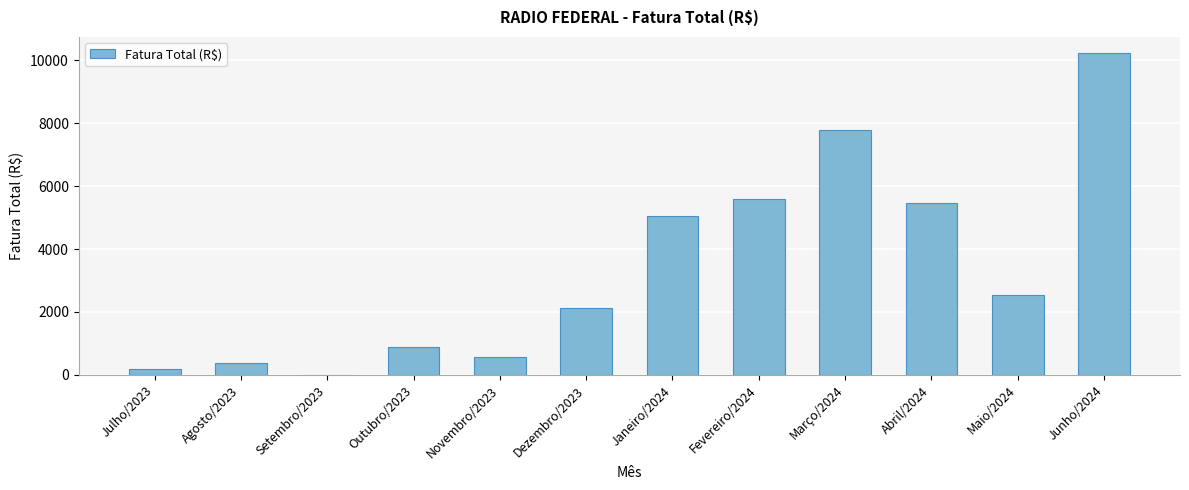

What is the approximate value at Novembro/2023?

554.1